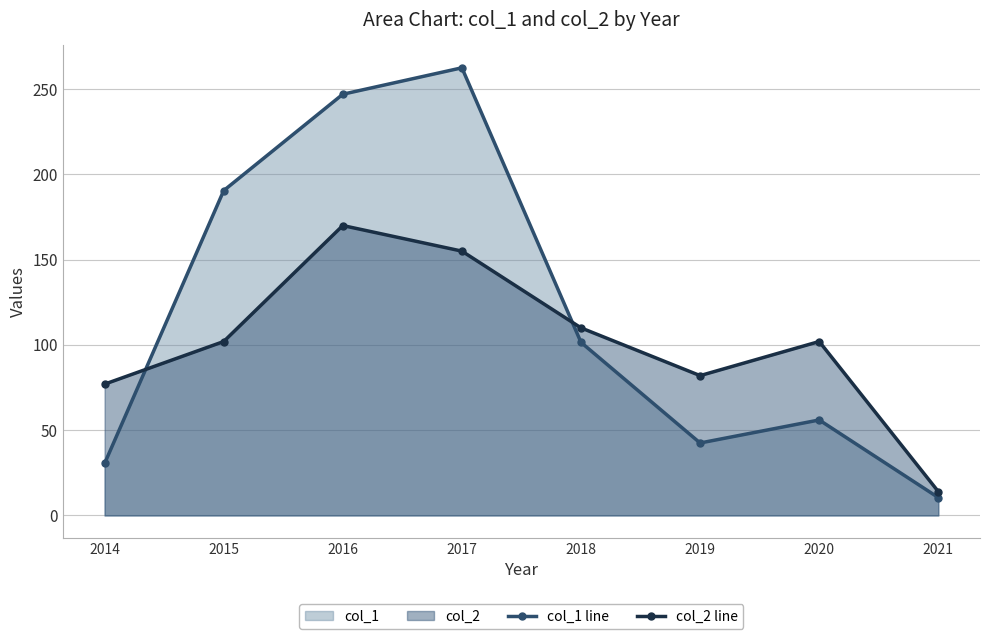

What is the value of the col_2 line point at the 5th from the left?

110.0